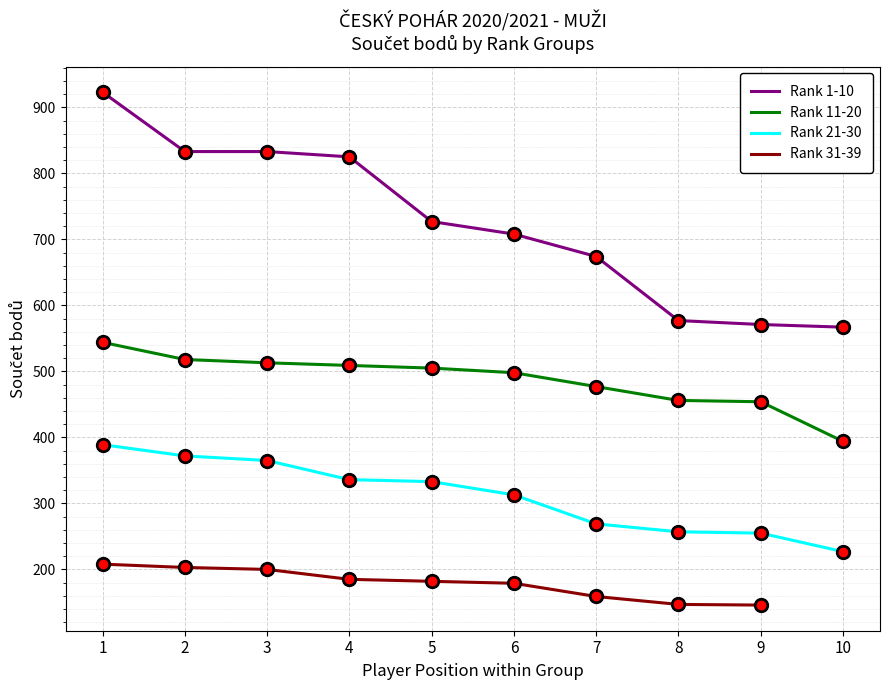

At which label does Rank 21-30 reach its peak?

1